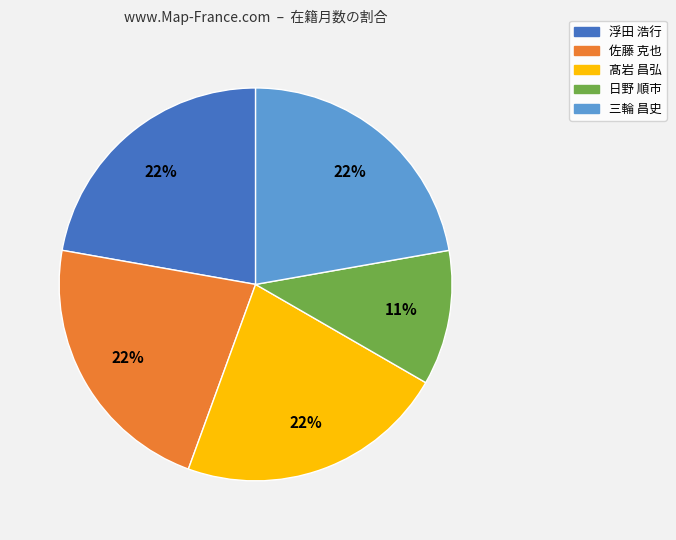

Is it true that 三輪 昌史 is 8% of the pie?

False